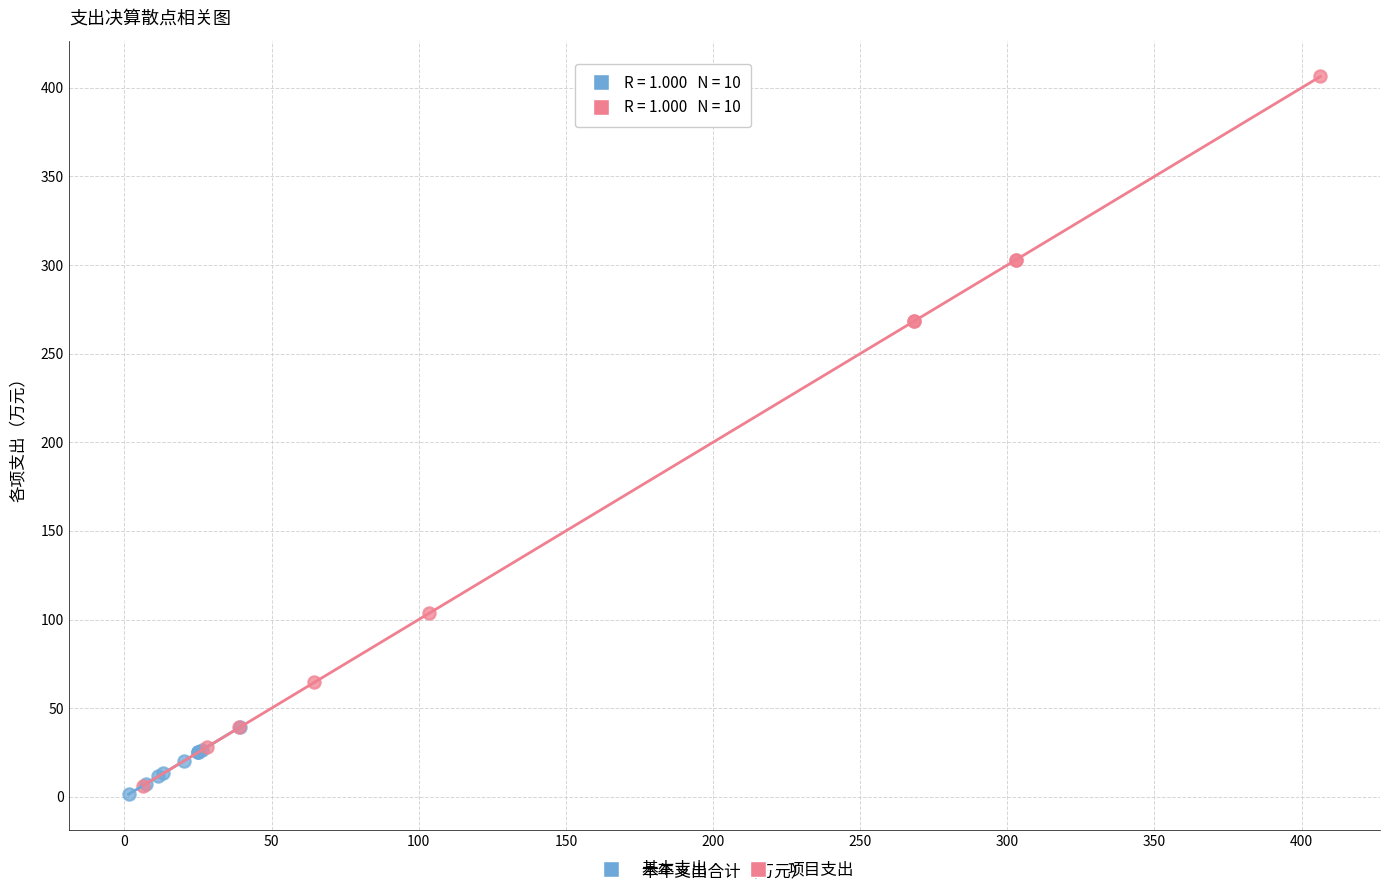

What are all the series names shown in the legend?

基本支出, 项目支出